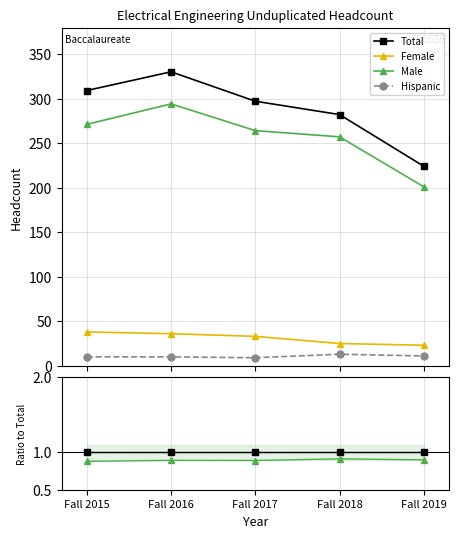

At Fall 2017, list the series in order from largest to smallest.

Total, Male, Female, Hispanic